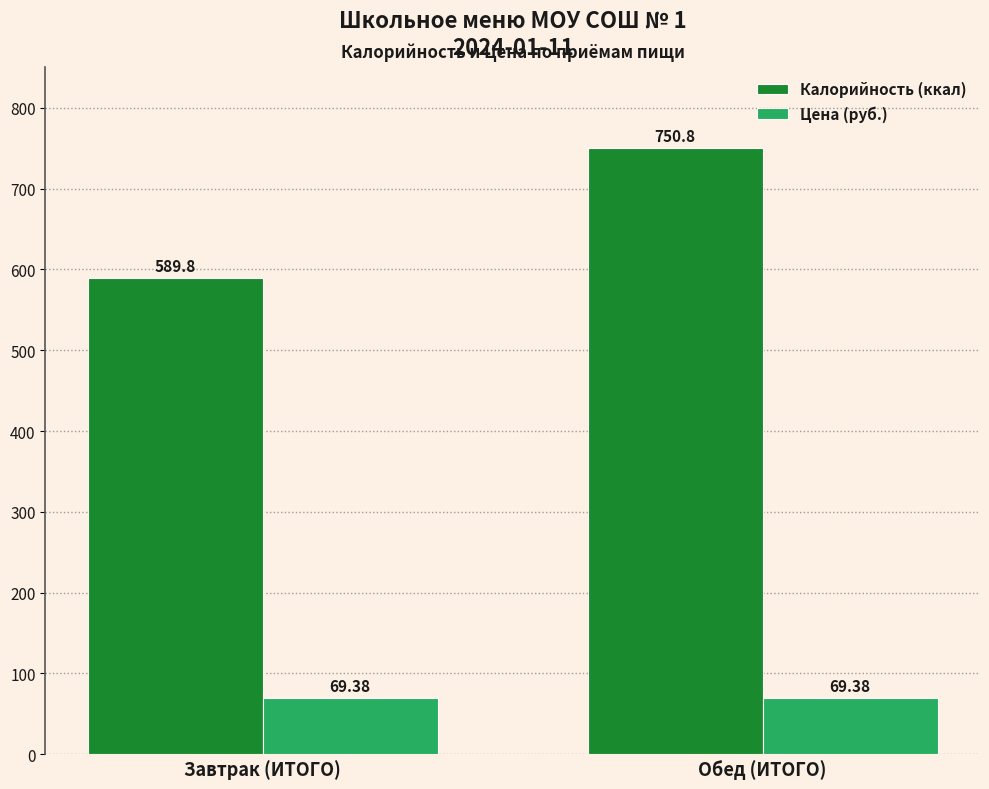

At how many categories does at least one series exceed 341?

2